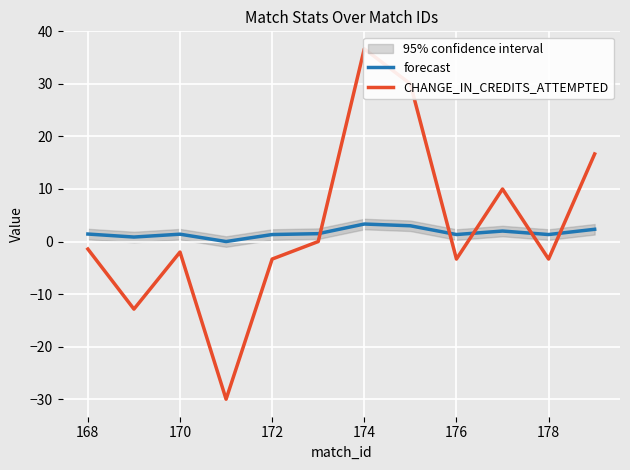

Which series has the widest spread of values?

CHANGE_IN_CREDITS_ATTEMPTED